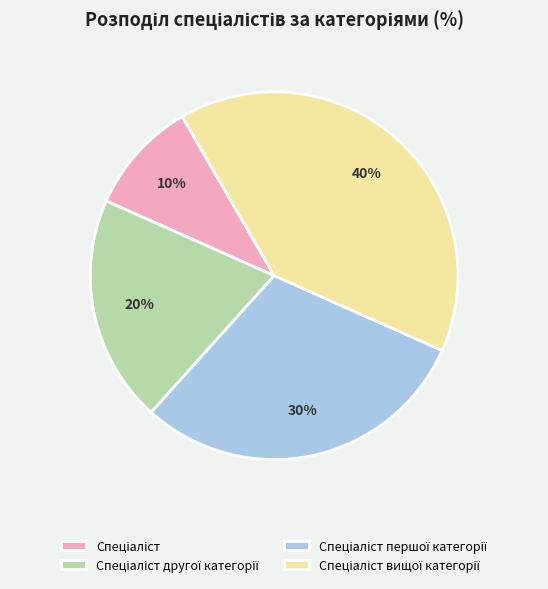

Does any single category account for the majority?

No